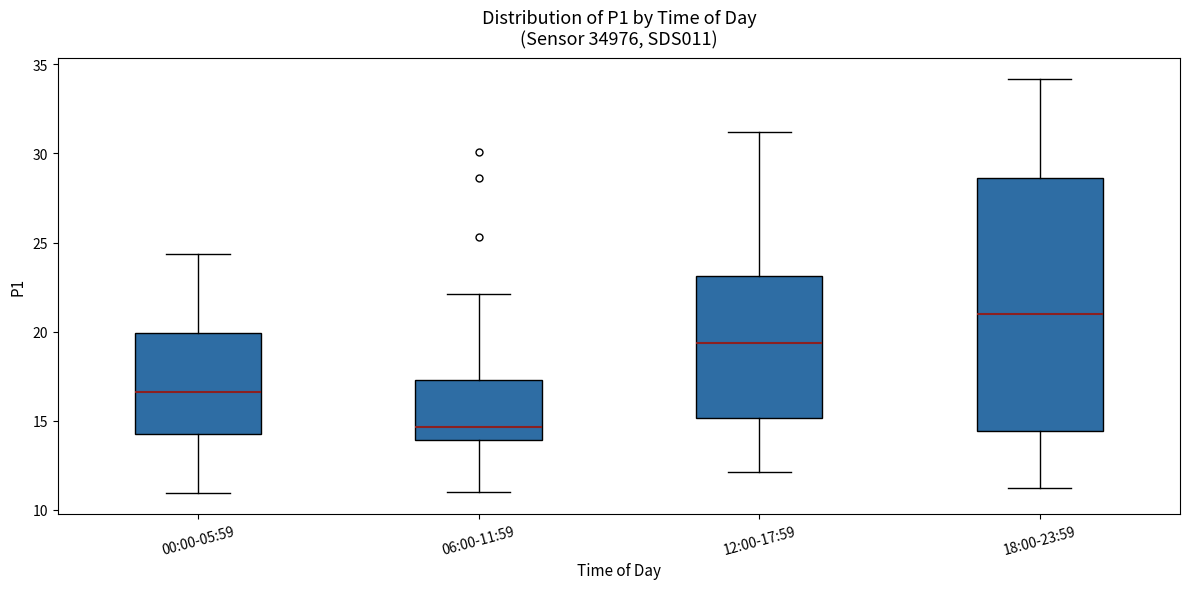

Reading left to right, read every box against the y-axis: the position of its median line, the range the box covers, and the ends of its whiskers. The values are not printed on the chart, so give them approximately, as read against the axis.

00:00-05:59: median 16.5, box 14.5 to 20.0, whiskers 11.0 to 24.5
06:00-11:59: median 14.5, box 14.0 to 17.5, whiskers 11.0 to 22.0
12:00-17:59: median 19.5, box 15.0 to 23.0, whiskers 12.0 to 31.0
18:00-23:59: median 21.0, box 14.5 to 28.5, whiskers 11.0 to 34.0